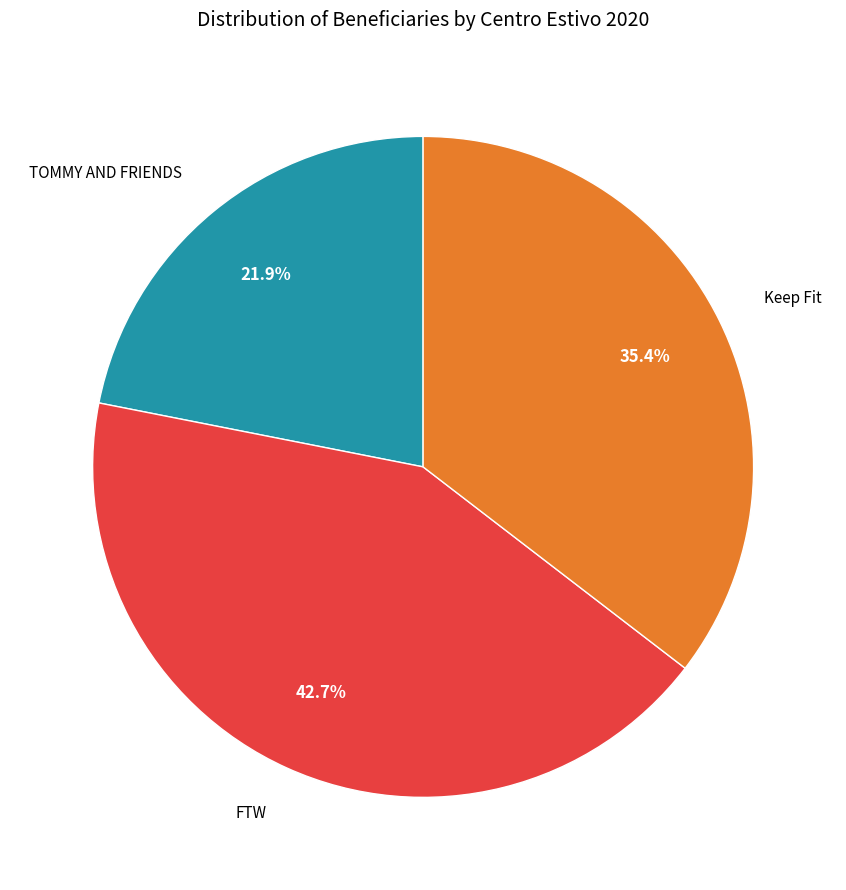

Is the sum of FTW and TOMMY AND FRIENDS greater than half?

Yes